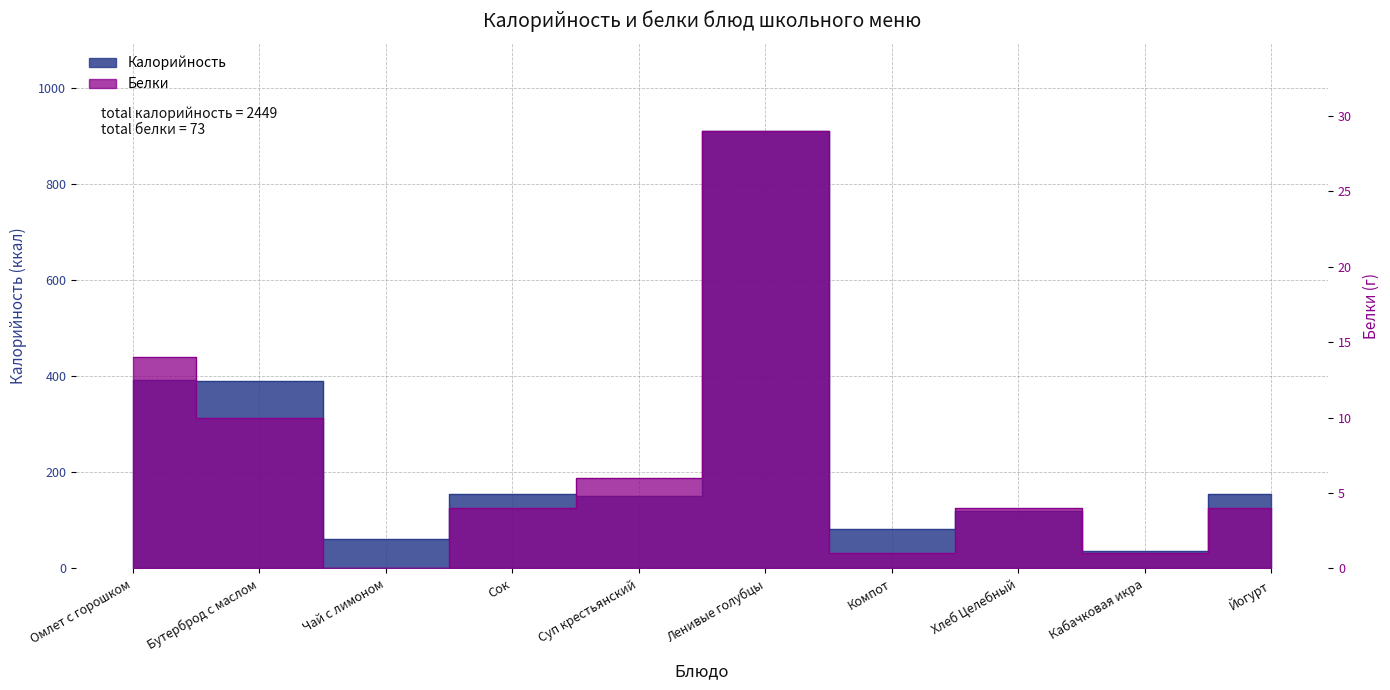

True or false: Калорийность and Белки intersect in this chart.

False